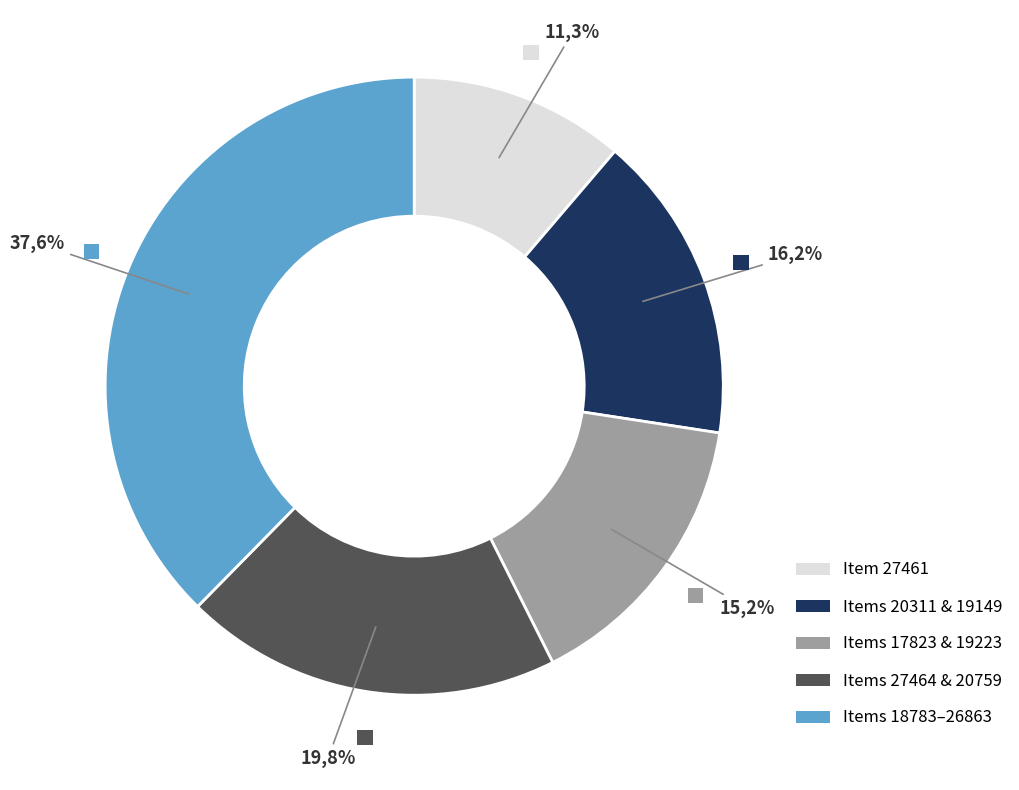

The 27464 slice represents 2% of the pie. True or false?

False